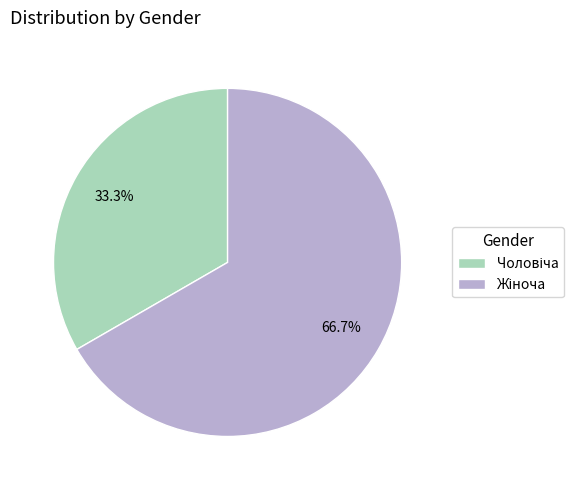

Does any single category account for the majority?

Yes